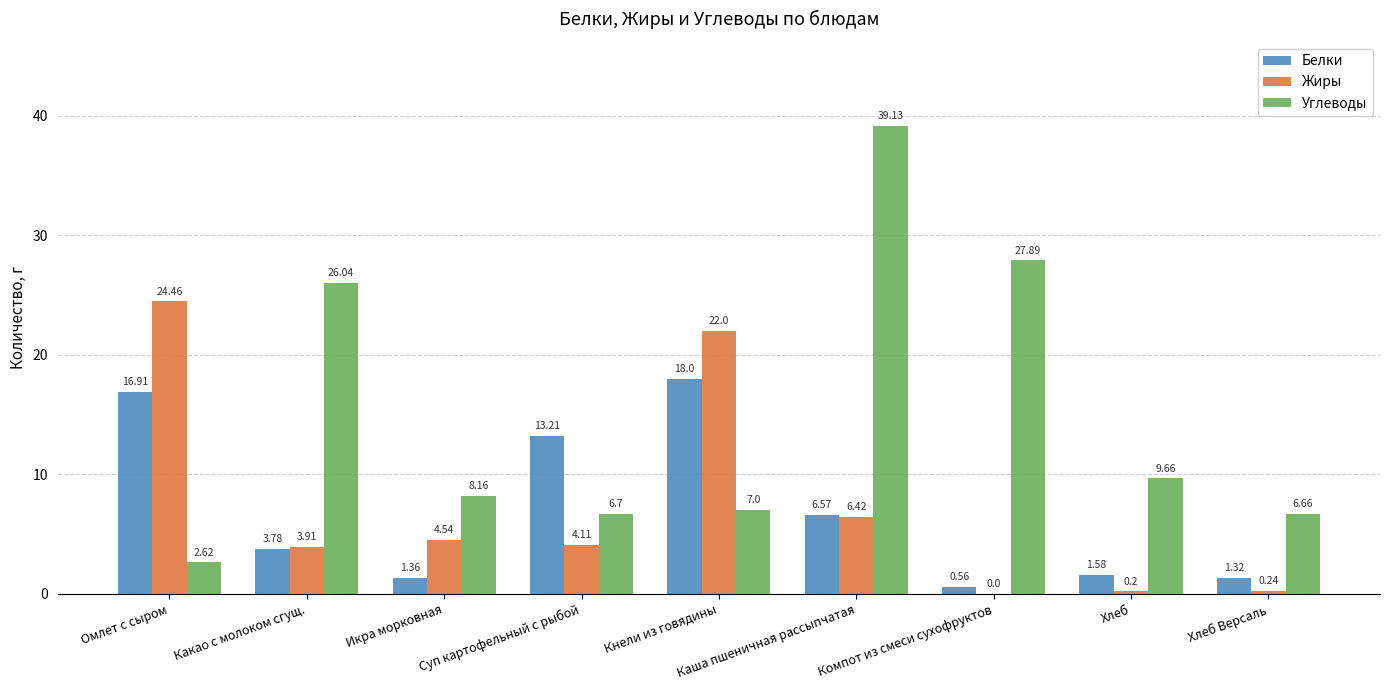

How many data points does each series have?

9